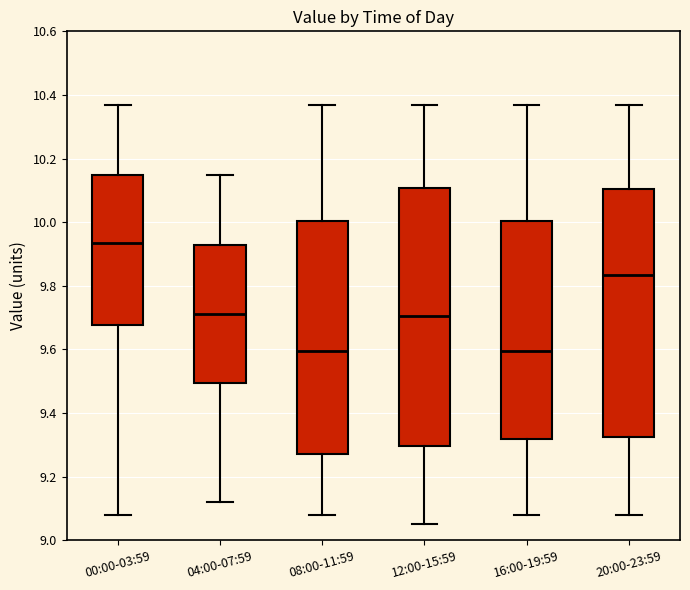

Reading left to right, read every box against the y-axis: the position of its median line, the range the box covers, and the ends of its whiskers. The values are not printed on the chart, so give them approximately, as read against the axis.

00:00-03:59: median 9.94, box 9.68 to 10.16, whiskers 9.08 to 10.38
04:00-07:59: median 9.72, box 9.50 to 9.92, whiskers 9.12 to 10.16
08:00-11:59: median 9.60, box 9.28 to 10.00, whiskers 9.08 to 10.38
12:00-15:59: median 9.70, box 9.30 to 10.10, whiskers 9.06 to 10.38
16:00-19:59: median 9.60, box 9.32 to 10.00, whiskers 9.08 to 10.38
20:00-23:59: median 9.84, box 9.32 to 10.10, whiskers 9.08 to 10.38